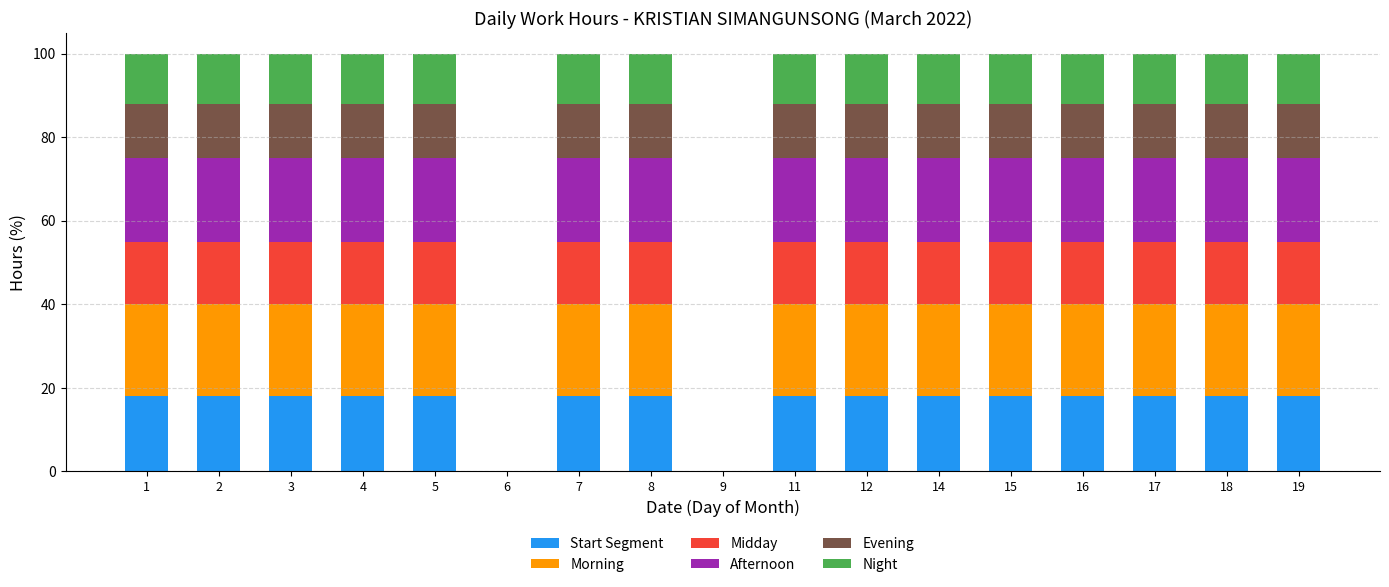

What is the total value across all series at 3?

100.0